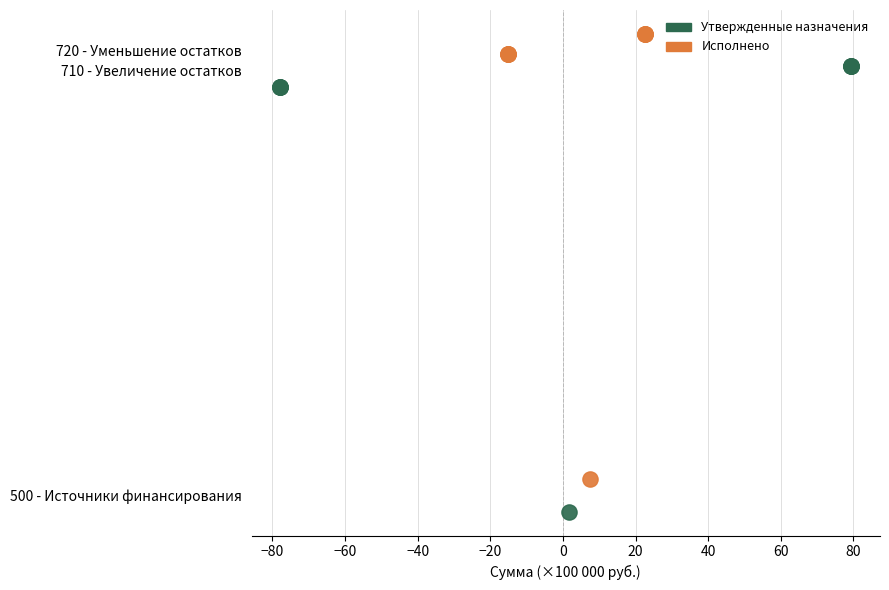

What are all the series names shown in the legend?

Утвержденные назначения, Исполнено